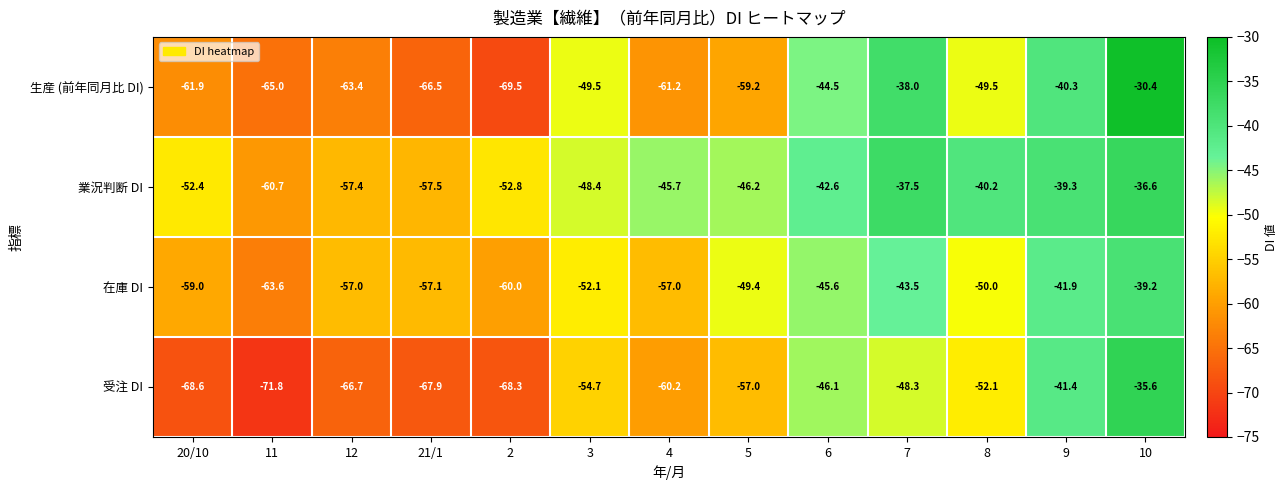

What is the difference between the maximum and minimum values in the 受注 DI series?

36.2